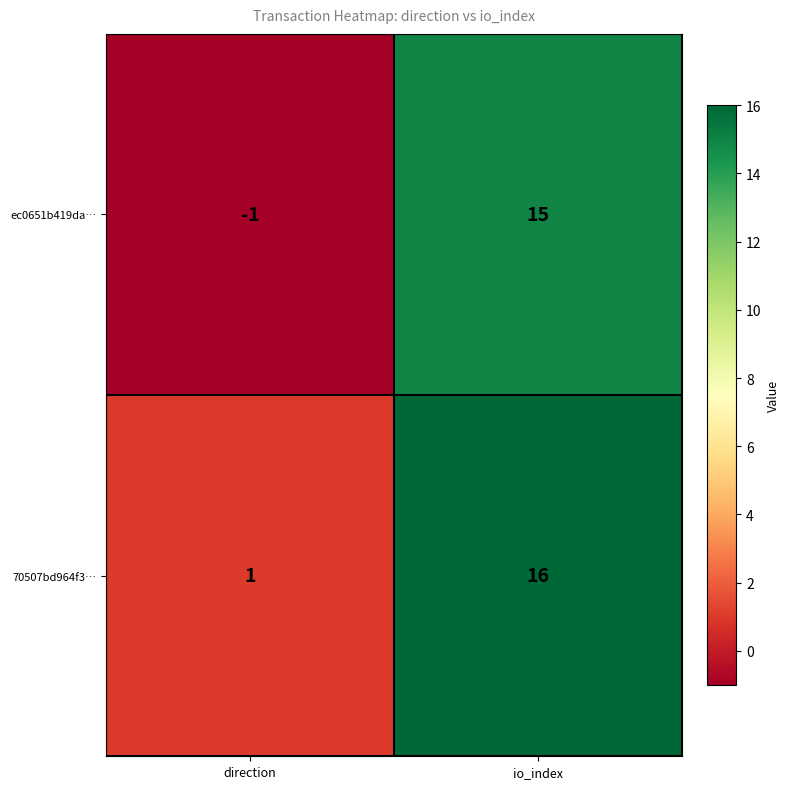

How many categories are shown in the chart?

2